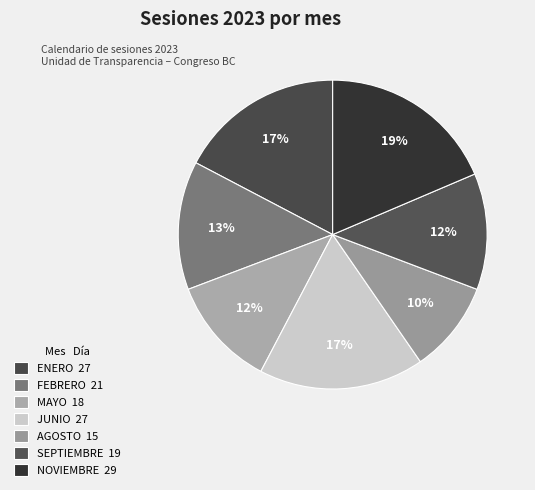

Which slice is the smallest?

AGOSTO